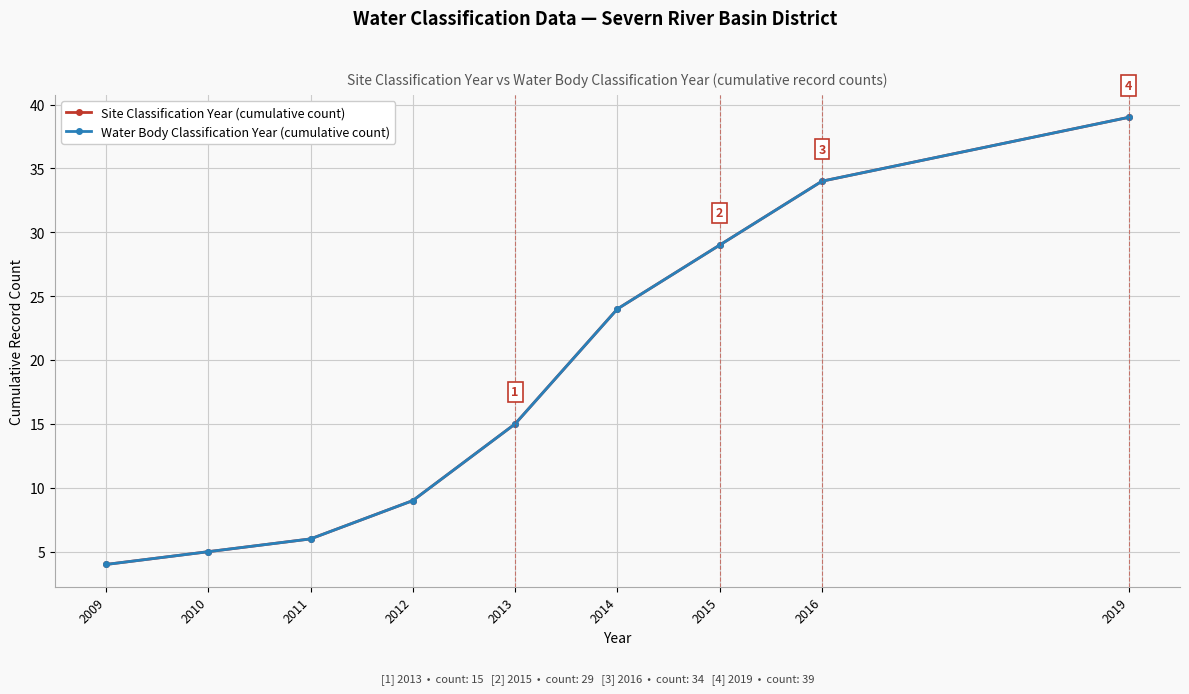

Does the chart have visible grid lines?

Yes